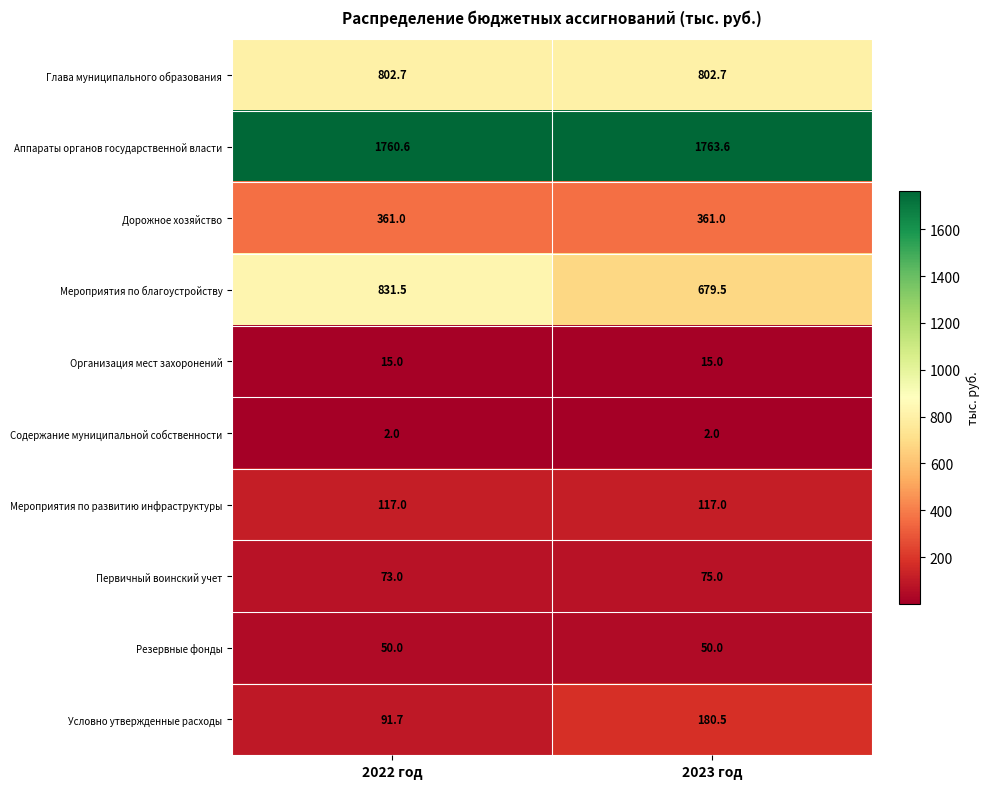

Reading right to left, transcribe all the data shown in this chart.

Глава муниципального образования: 2023 год=802.7	2022 год=802.7
Аппараты органов государственной власти: 2023 год=1763.6	2022 год=1760.6
Дорожное хозяйство: 2023 год=361.0	2022 год=361.0
Мероприятия по благоустройству: 2023 год=679.5	2022 год=831.5
Организация мест захоронений: 2023 год=15.0	2022 год=15.0
Содержание муниципальной собственности: 2023 год=2.0	2022 год=2.0
Мероприятия по развитию инфраструктуры: 2023 год=117.0	2022 год=117.0
Первичный воинский учет: 2023 год=75.0	2022 год=73.0
Резервные фонды: 2023 год=50.0	2022 год=50.0
Условно утвержденные расходы: 2023 год=180.5	2022 год=91.7